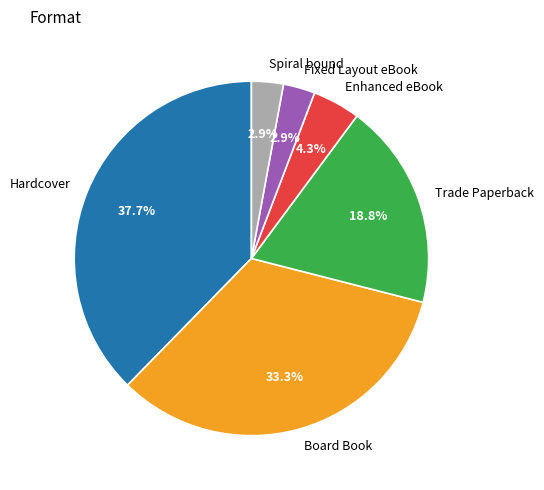

Is there a majority slice in this chart?

No